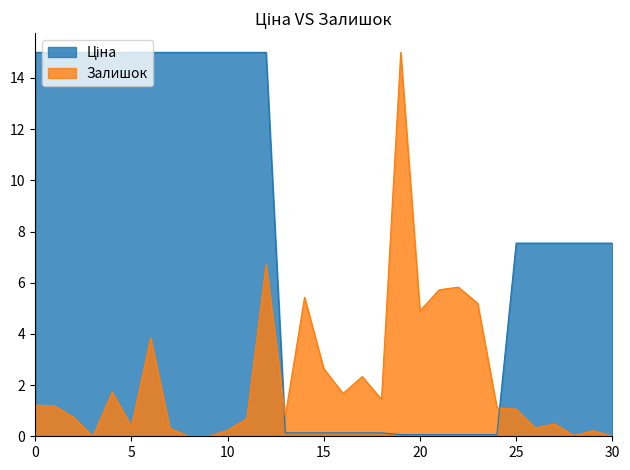

The Залишок series shows 2.6 at 15. True or false?

True